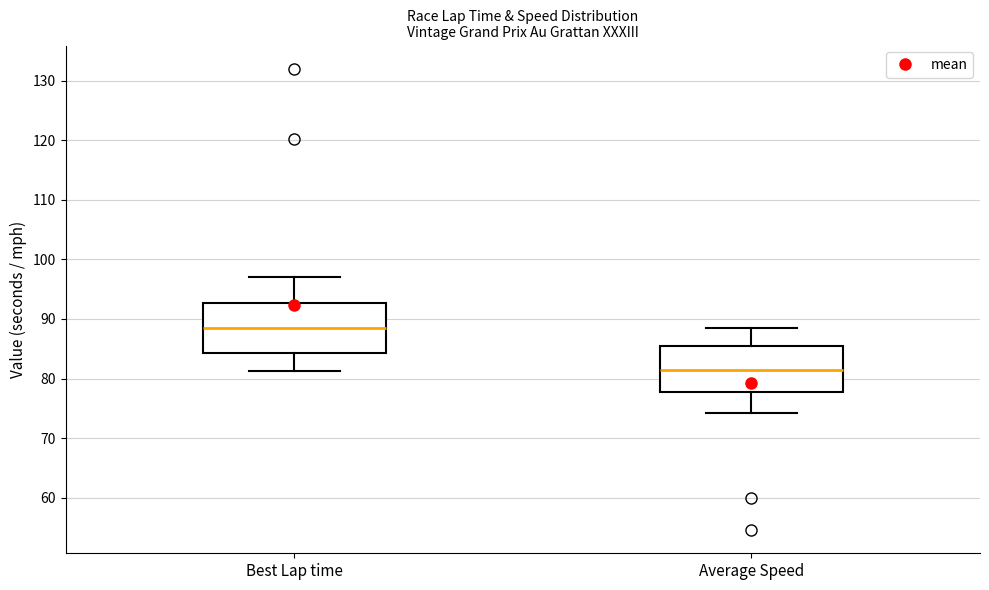

Reading left to right, read every box against the y-axis: the position of its median line, the range the box covers, and the ends of its whiskers. The values are not printed on the chart, so give them approximately, as read against the axis.

Best Lap time: median 88, box 84 to 93, whiskers 81 to 97
Average Speed: median 81, box 78 to 85, whiskers 74 to 89